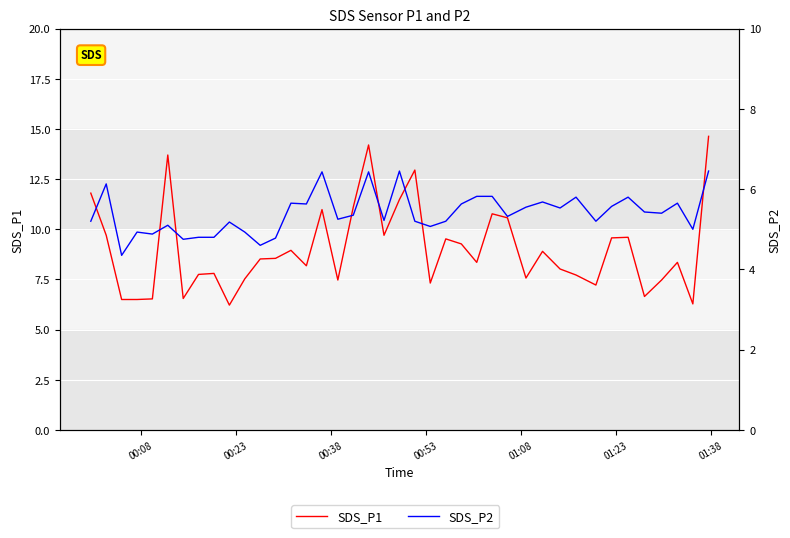

True or false: SDS_P2 has more than 1 points higher than both neighbors.

True